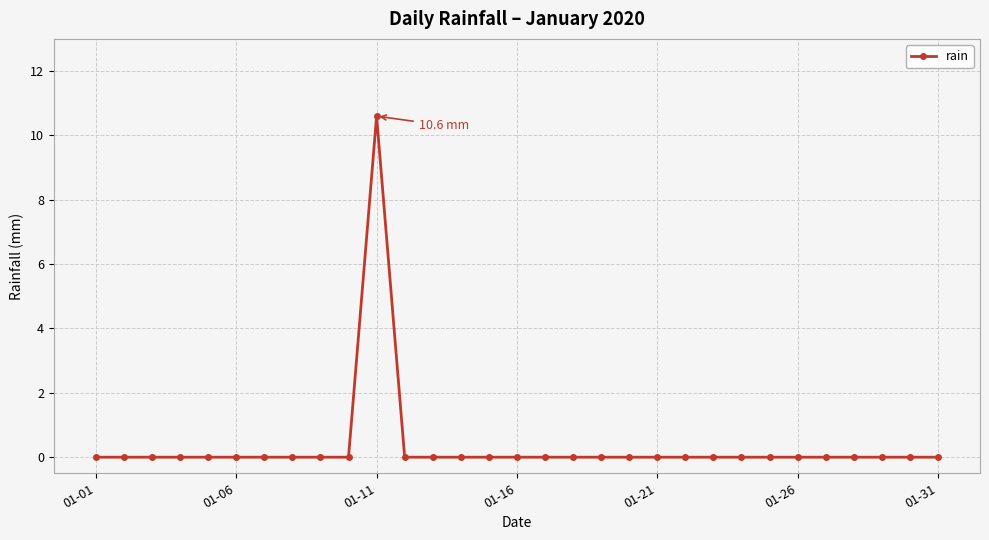

What is the maximum value shown in the chart?

10.6